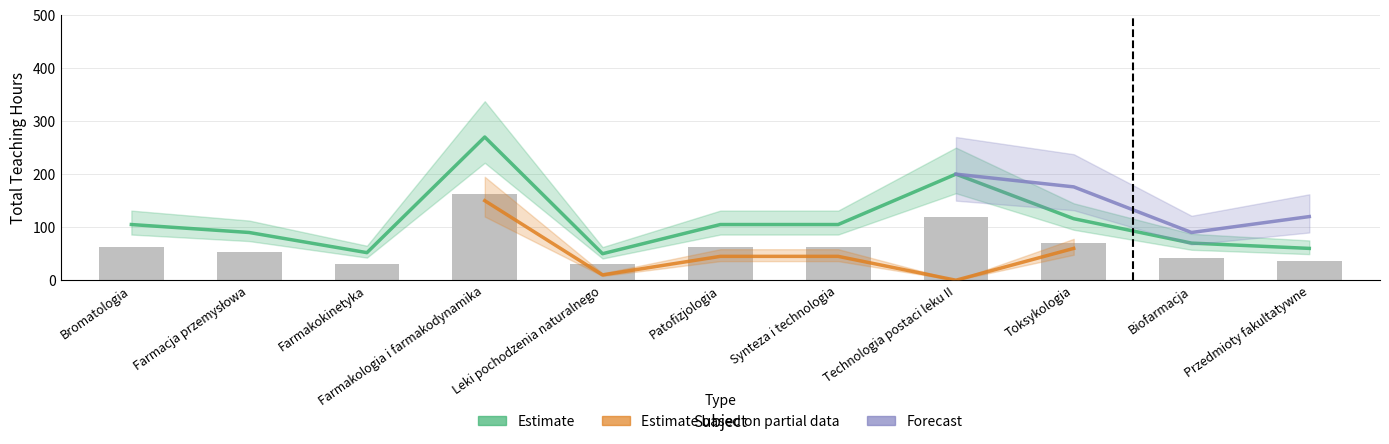

What is the label of the 4th bar from the left?

Farmakologia i farmakodynamika